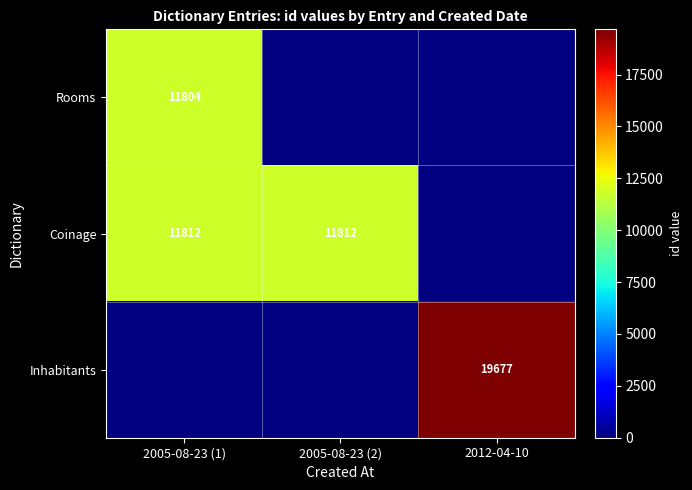

What is the sum of the Coinage values at 2005-08-23 (1) and 2005-08-23 (2)?

23624